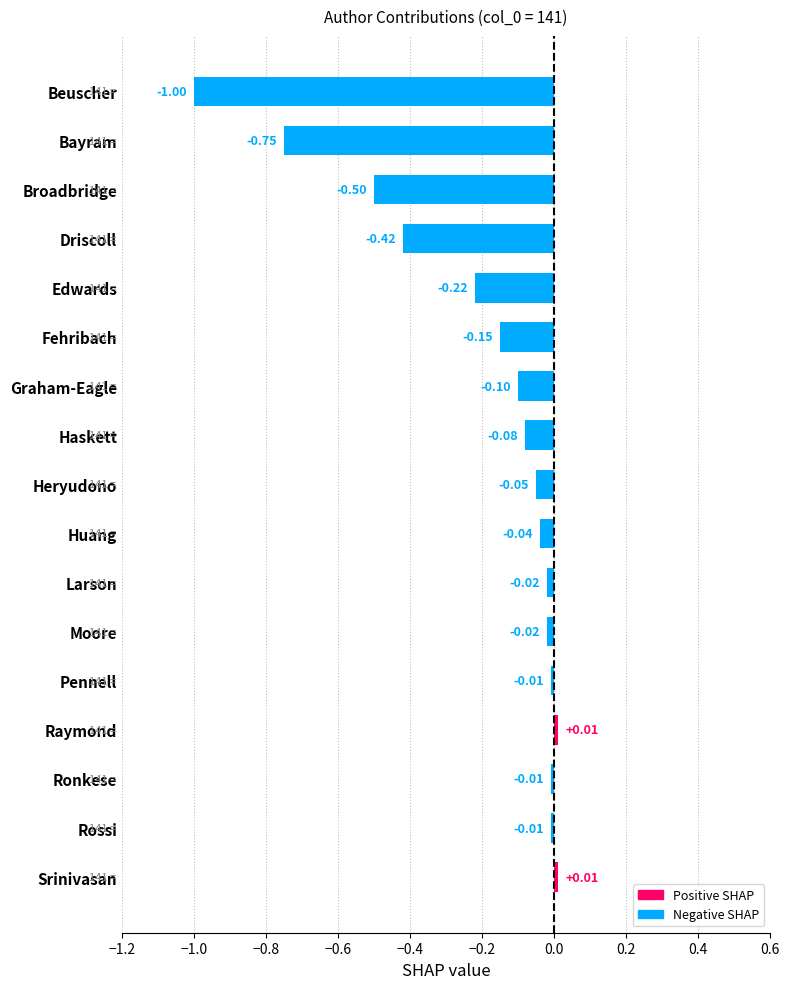

At which category does the chart reach its minimum across all series?

Beuscher